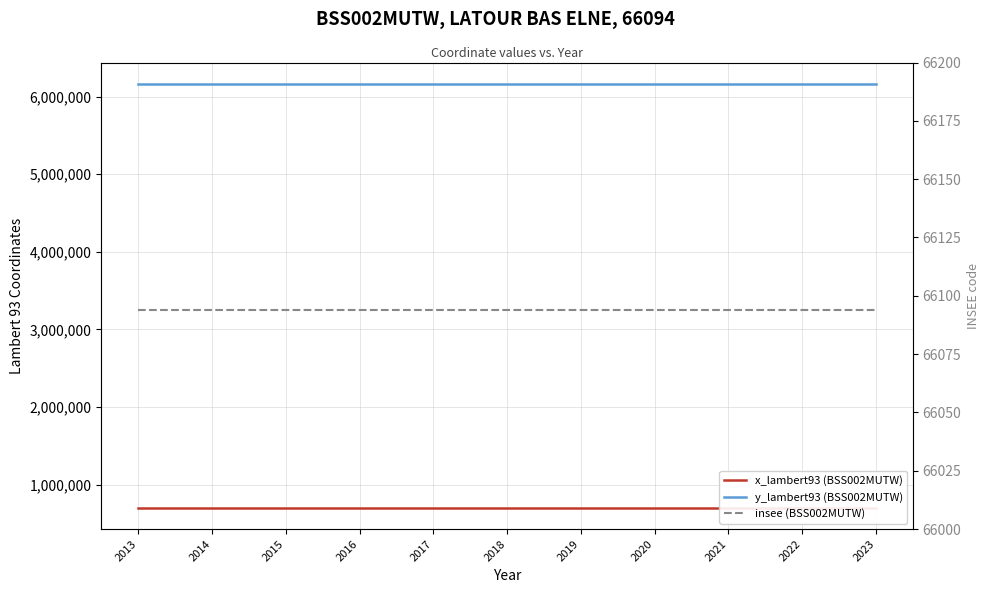

What is the smallest value displayed?

66094